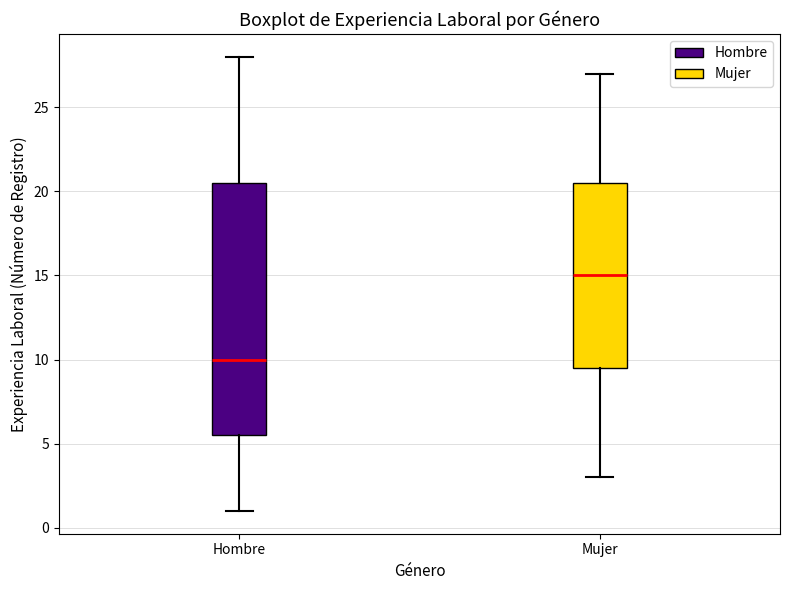

Reading left to right, read every box against the y-axis: the position of its median line, the range the box covers, and the ends of its whiskers. The values are not printed on the chart, so give them approximately, as read against the axis.

Hombre: median 10.0, box 5.5 to 20.5, whiskers 1.0 to 28.0
Mujer: median 15.0, box 9.5 to 20.5, whiskers 3.0 to 27.0